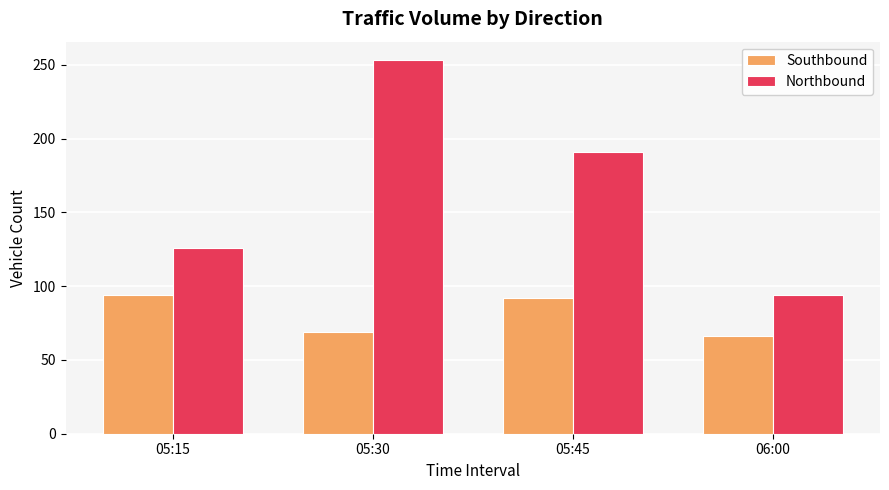

How many bars are there in total?

8